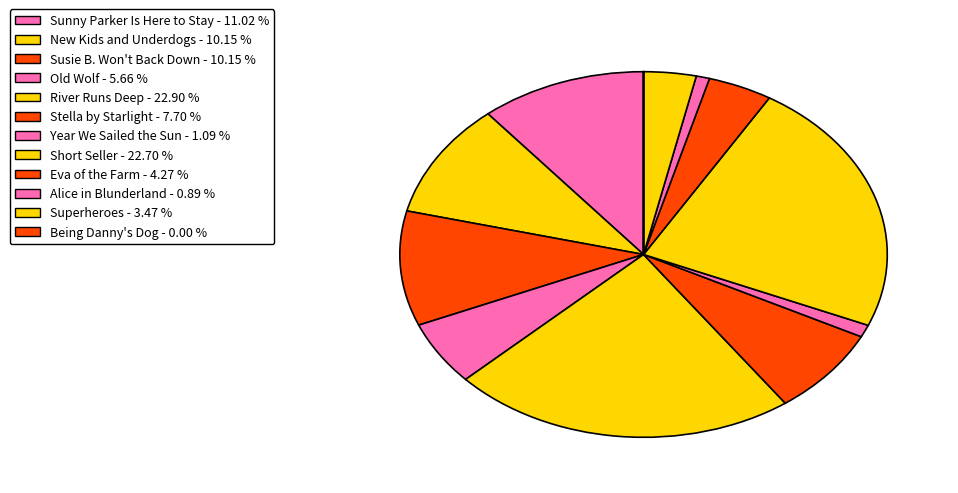

Do Sunny Parker Is Here to Stay and Being Danny's Dog together represent more than half of the pie?

No